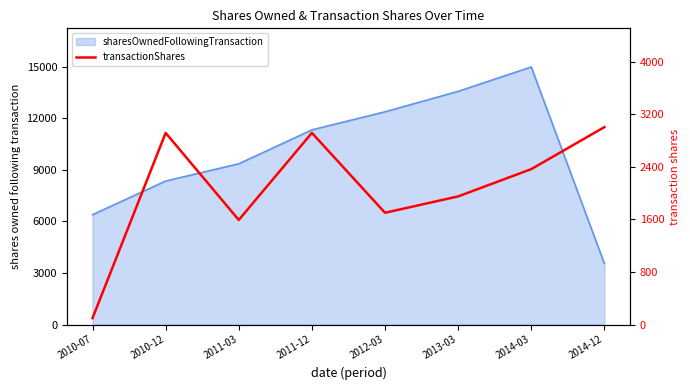

At which label is the value closest to 1552?

2011-03